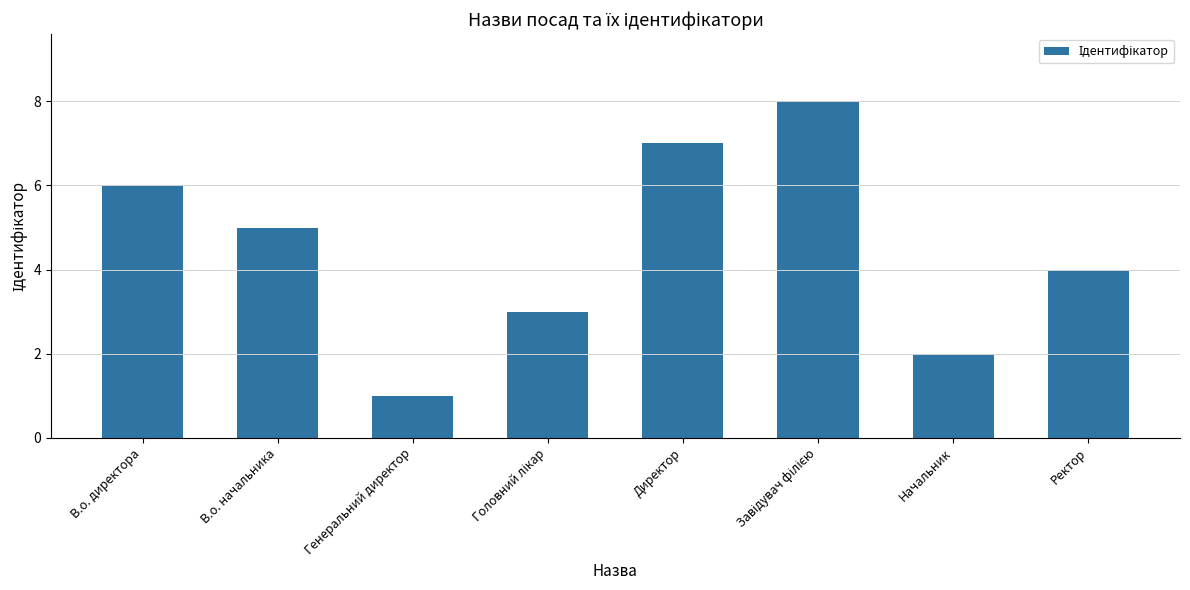

What is the sum of all values?

36